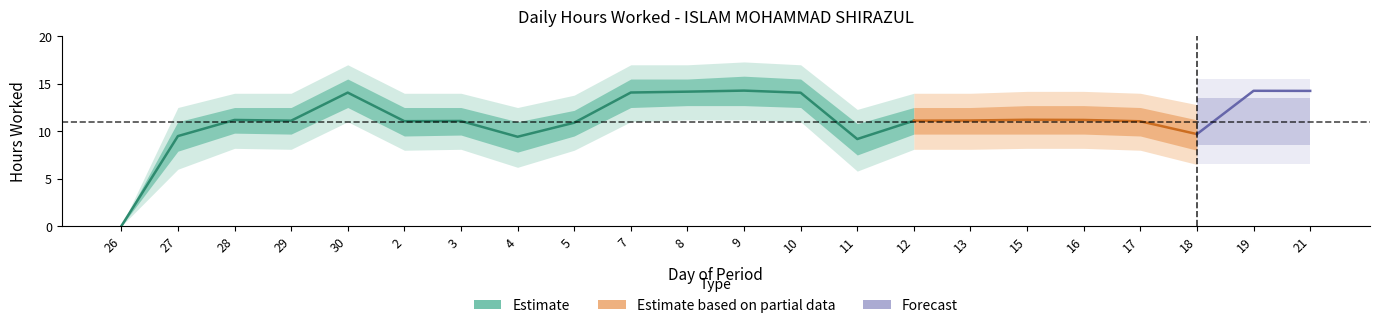

True or false: lower and upper intersect in this chart.

False